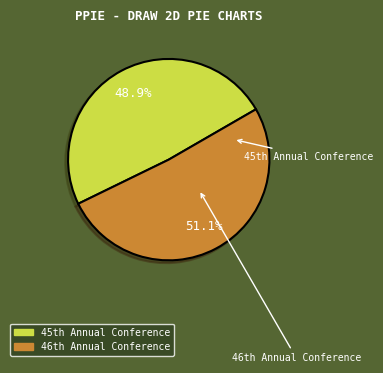

Is there any slice that represents more than half of the pie?

Yes